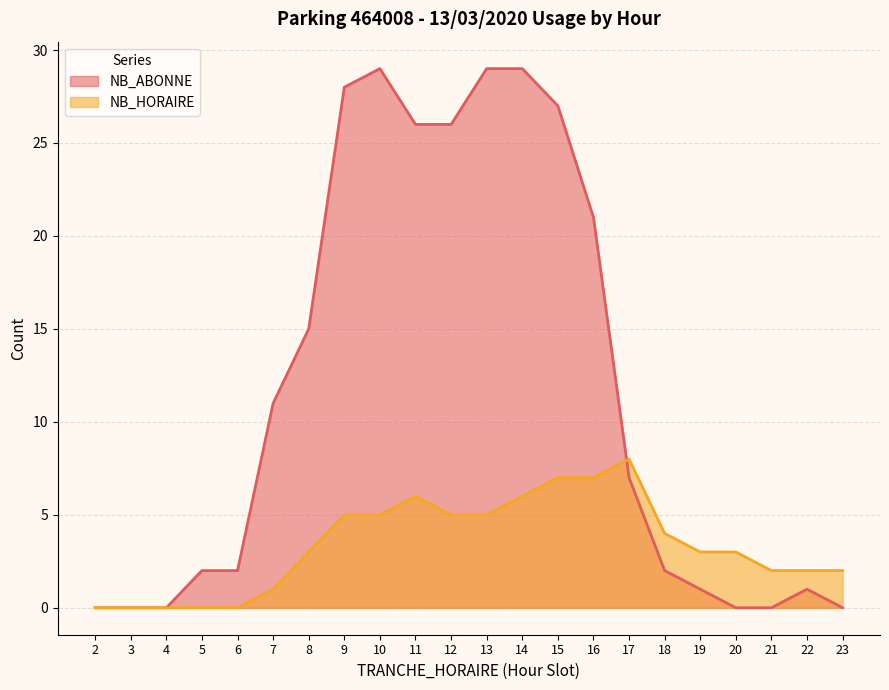

Between 11 and 6, which is larger?

11